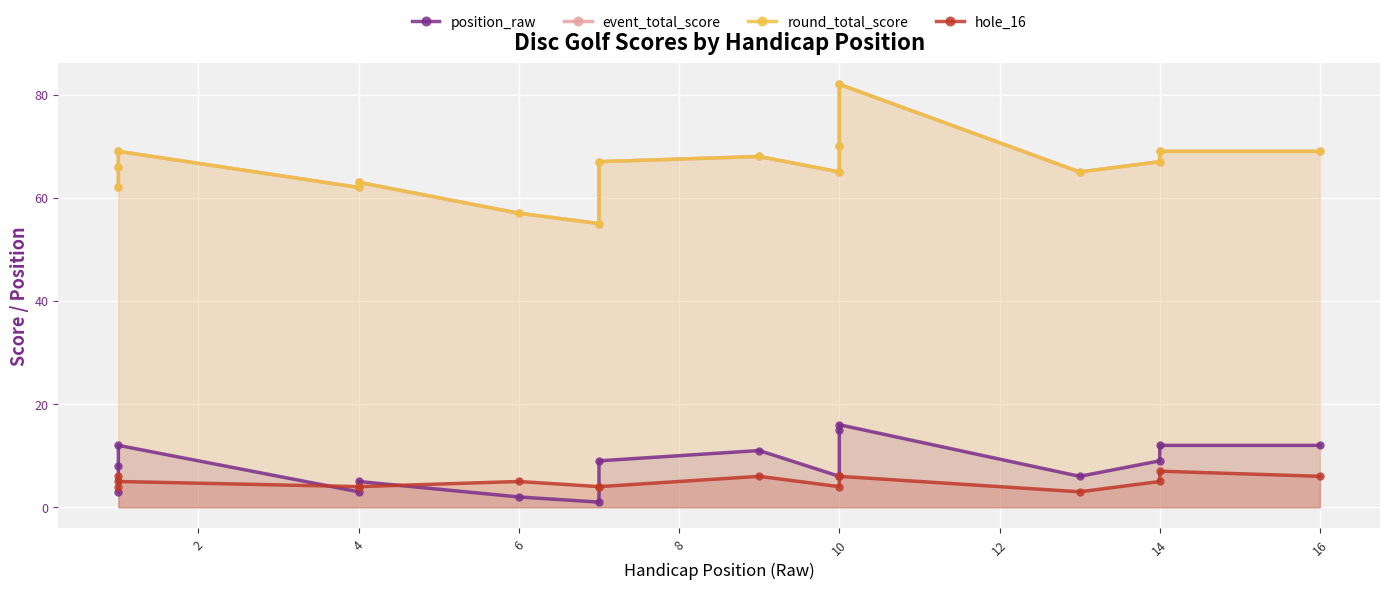

True or false: hole_16 has a value of 6 at 10.

True